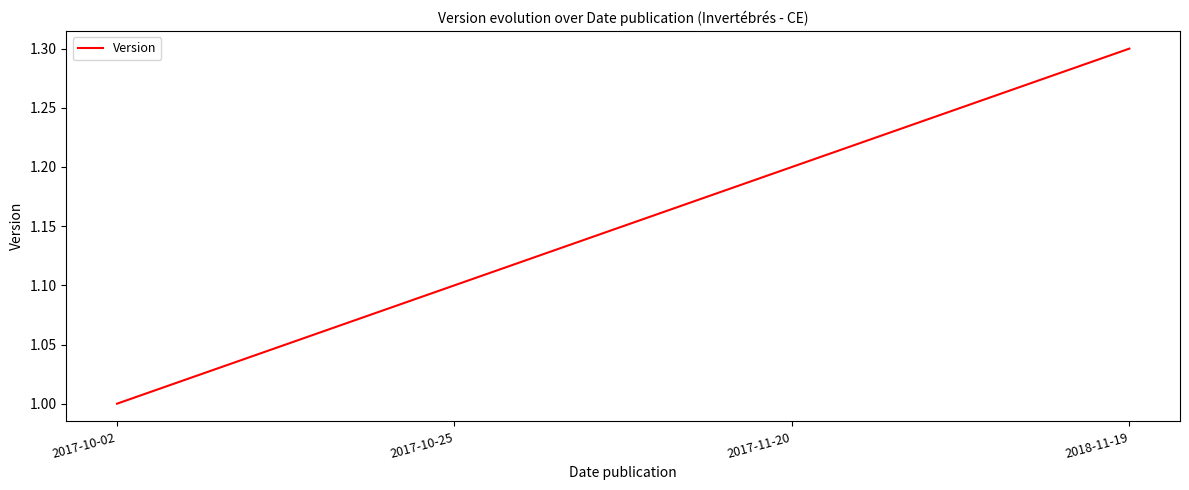

Does the chart have visible grid lines?

No